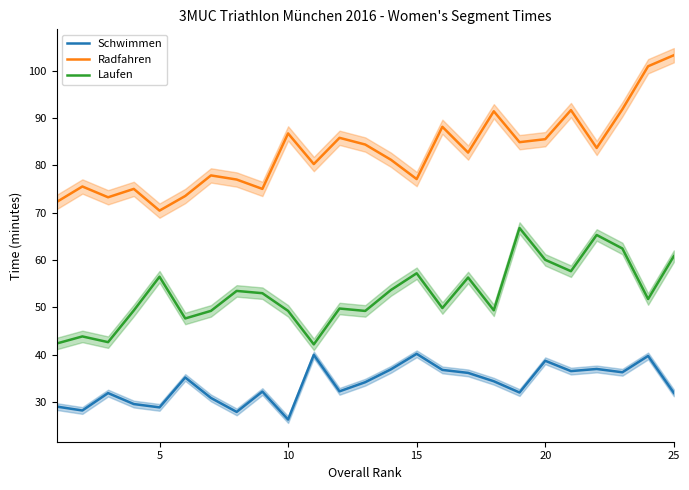

At how many categories does at least one series exceed 62?

25